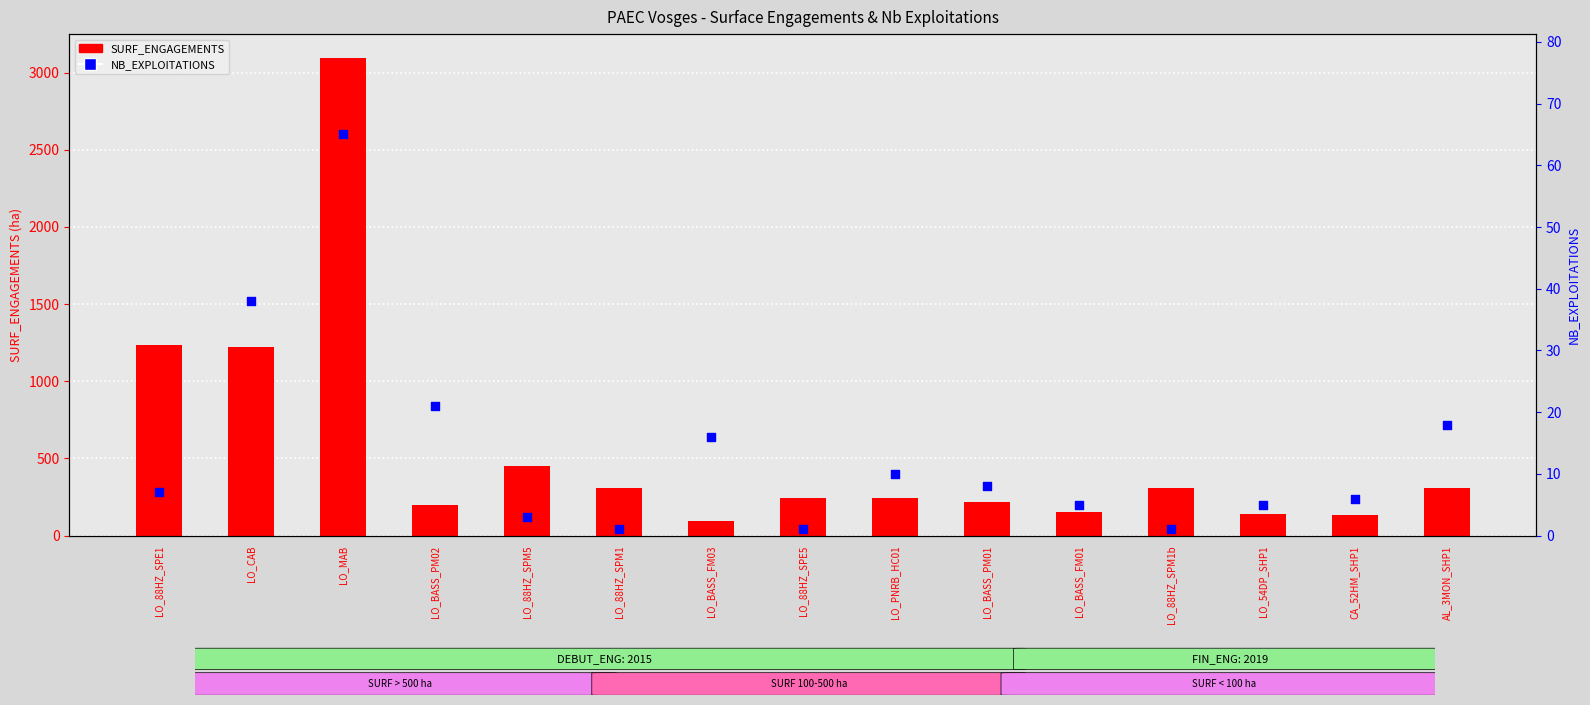

What is the total value across all series at AL_3MON_SHP1?

327.3